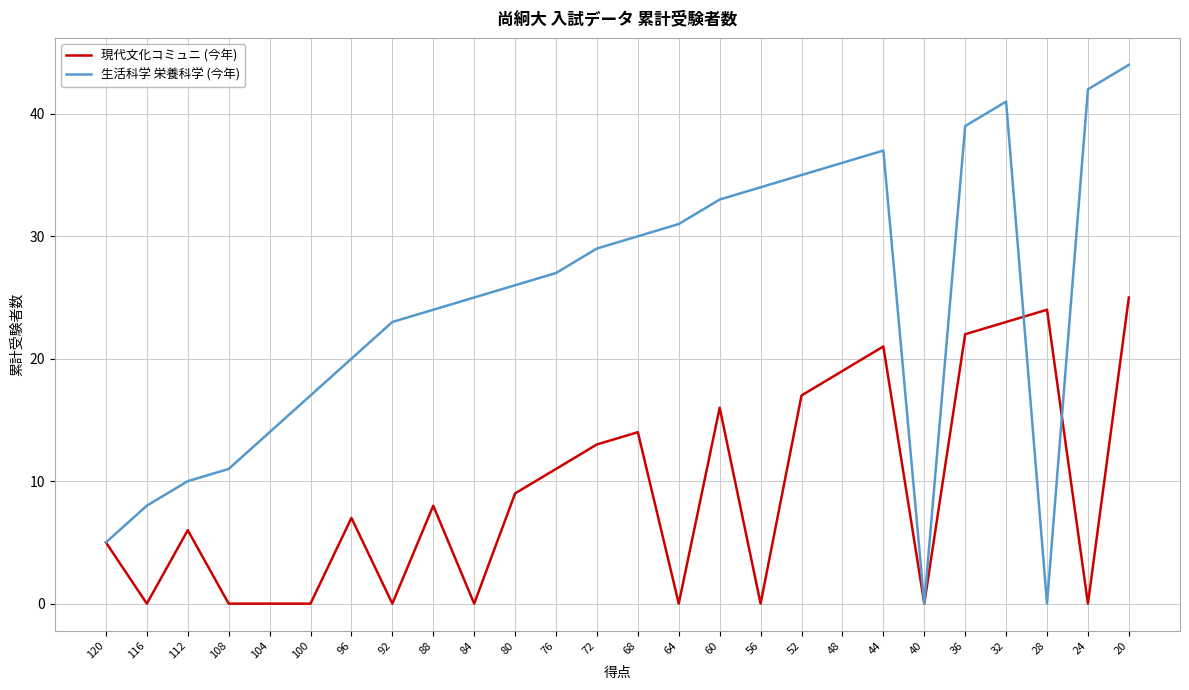

Read the 生活科学 栄養科学 (今年) value at 68.

30